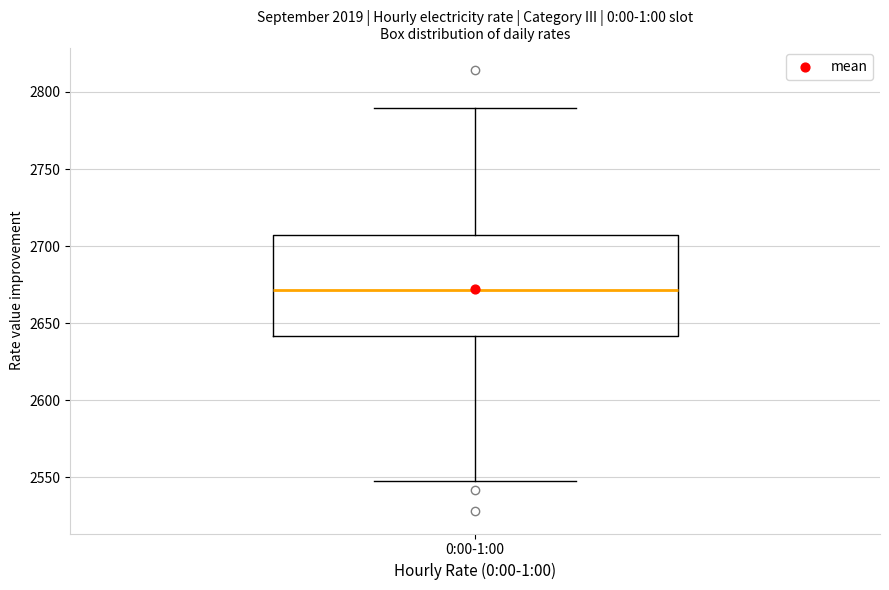

Read this box plot against the y-axis: the position of the median line, the range covered by the box, and the ends of both whiskers. The values are not printed on the chart, so give them approximately, as read against the axis.

median 2670, box 2640 to 2710, whiskers 2550 to 2790